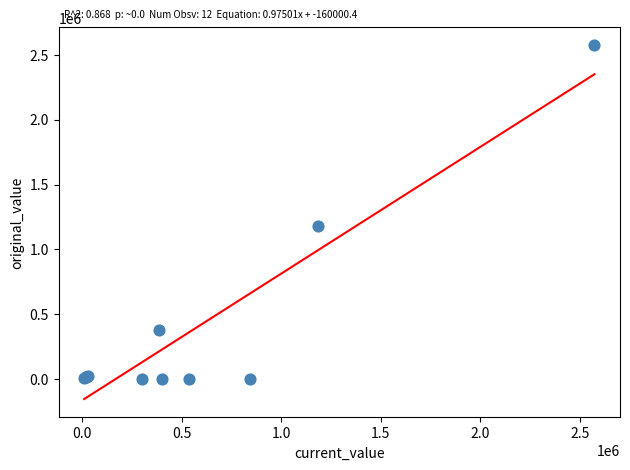

What Y value in the scatter plot is closest to 1286754?

1184382.2